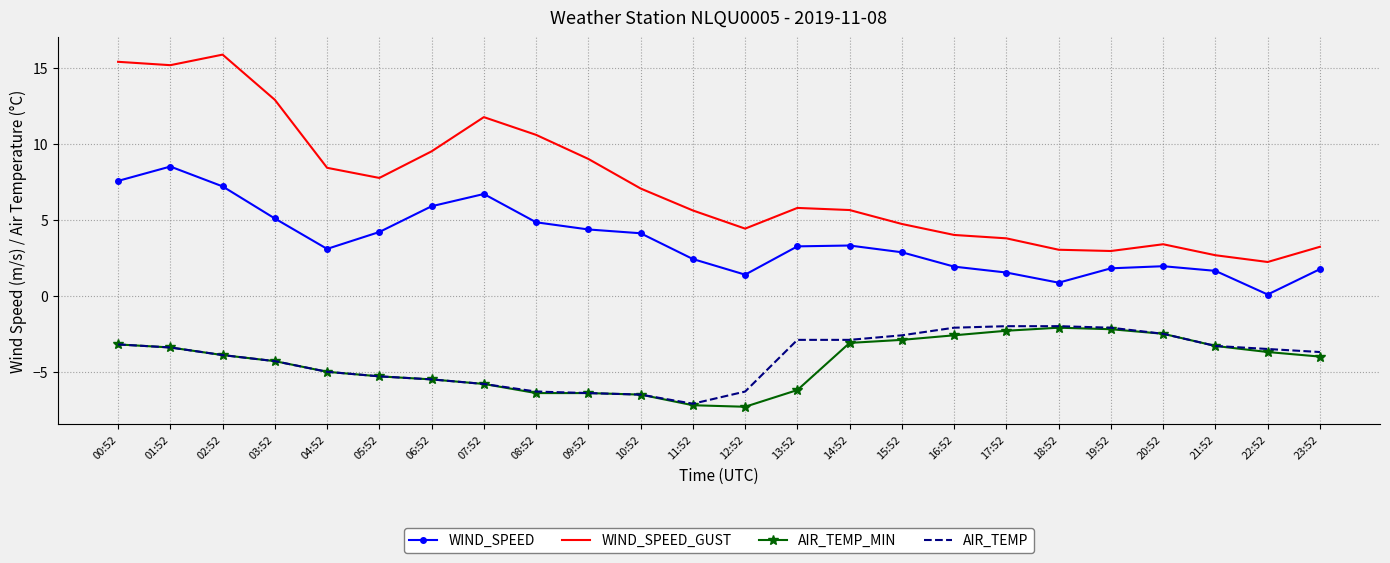

Which category has the lowest value in the AIR_TEMP series?

11:52